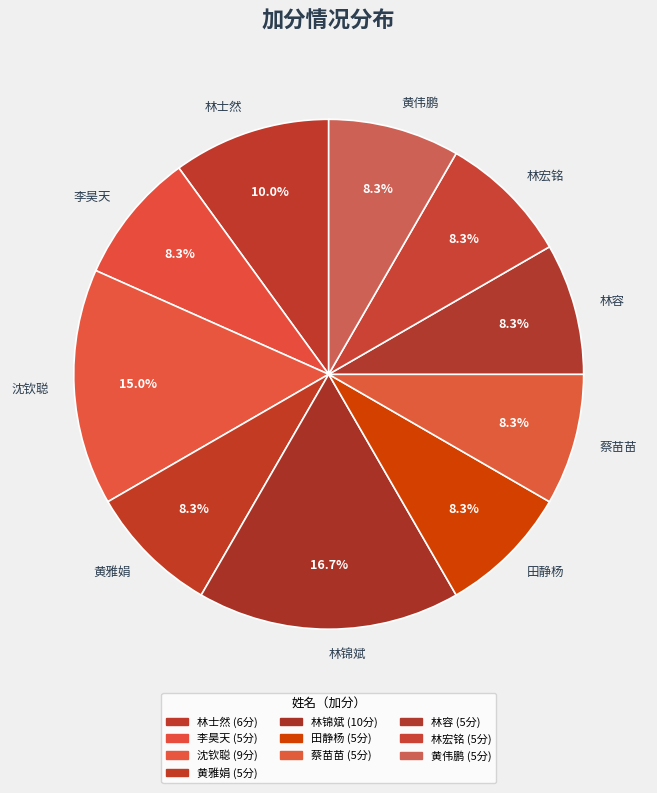

Approximately how many times larger is the value at 林宏铭 compared to 李昊天?

1.0